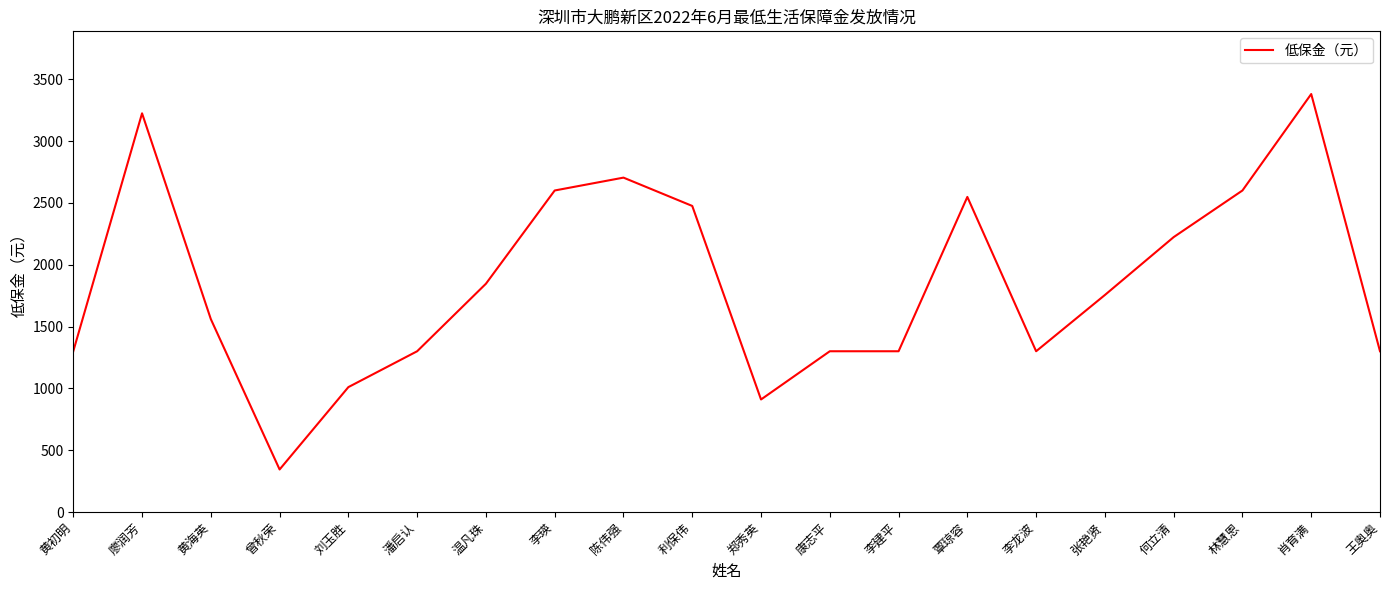

Read the value at 张艳贤, to the nearest 10.

1760